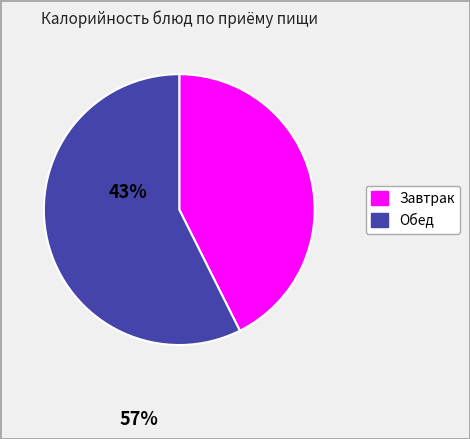

Is there a majority slice in this chart?

Yes